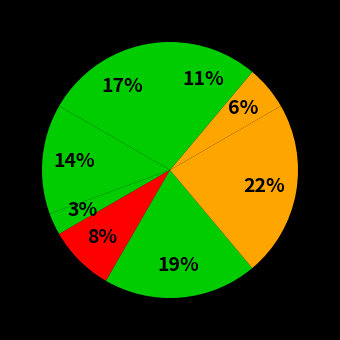

Count the number of slices in the pie.

8